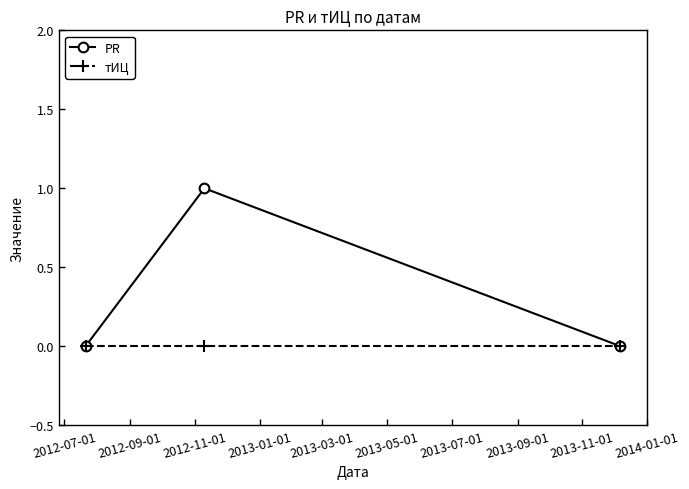

Is this an area chart (filled region under the line)?

No